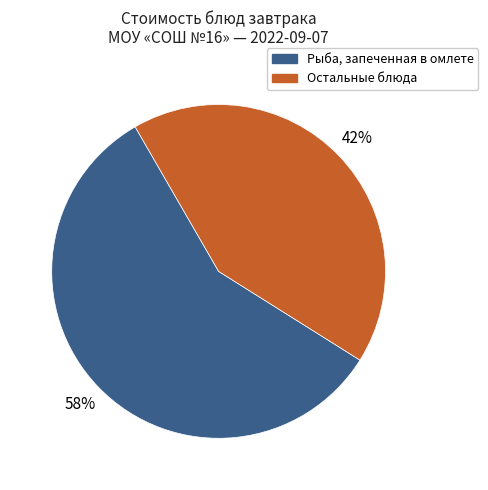

To the nearest percent, what is the average slice percentage?

50%